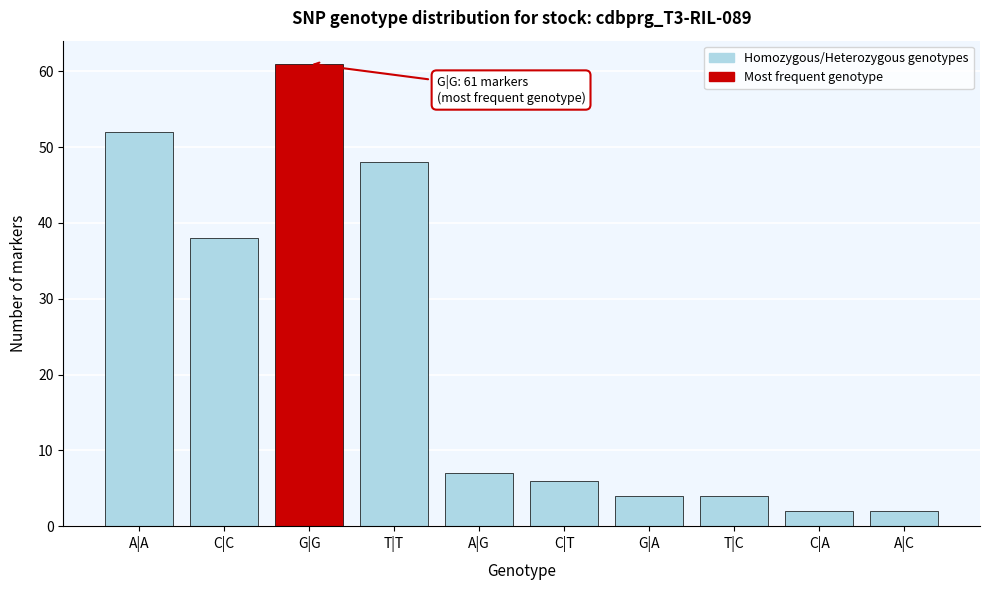

Reading right to left, extract all data points from this chart.

A|C=2	C|A=2	T|C=4	G|A=4	C|T=6	A|G=7	T|T=48	G|G=61	C|C=38	A|A=52